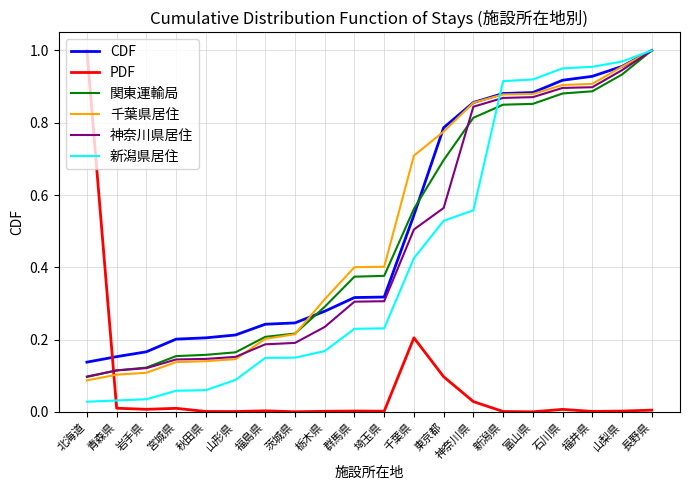

The value of 千葉県居住 at 北海道 is 0.0. True or false?

False